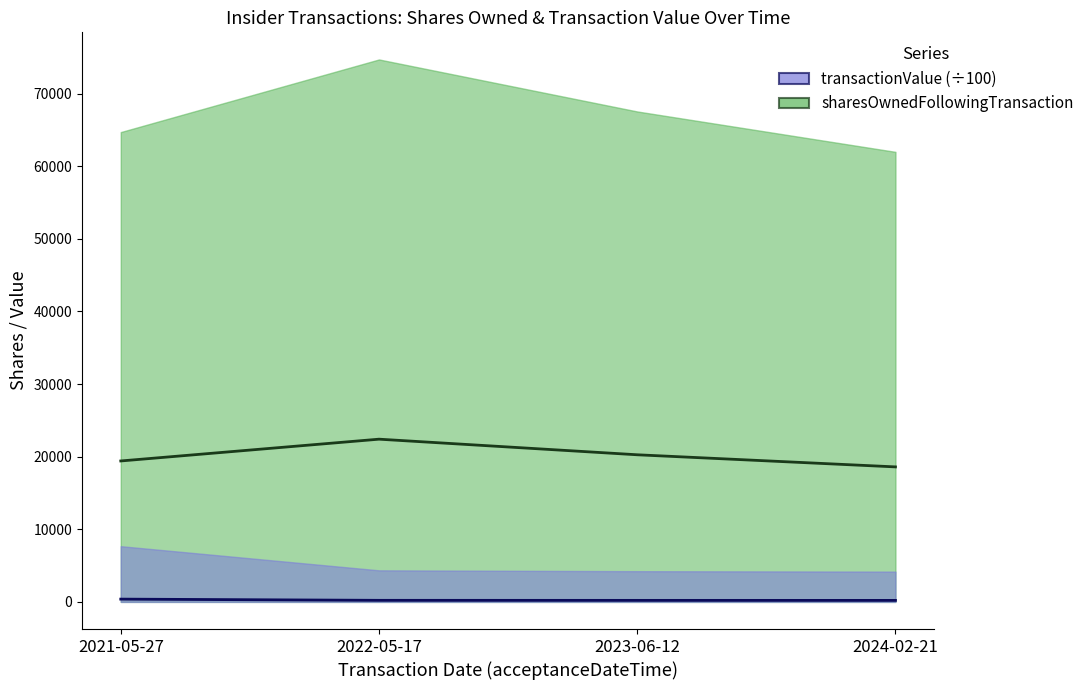

At which label does transactionValue reach its peak?

2021-05-27